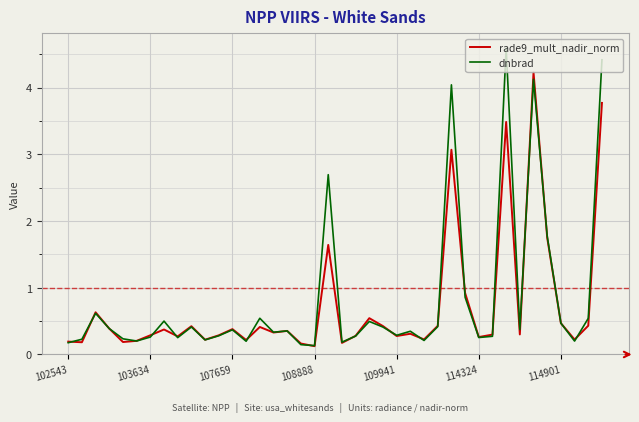

List the series in order of their peak value, highest first.

dnbrad, rade9_mult_nadir_norm